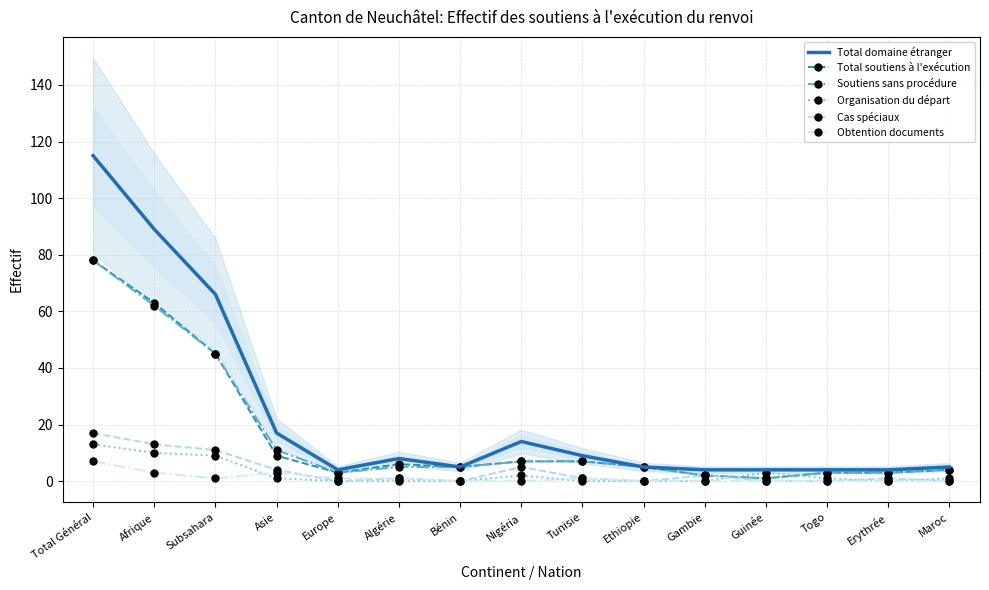

Is it true that Total soutiens à l'exécution equals 2 at Gambie?

True